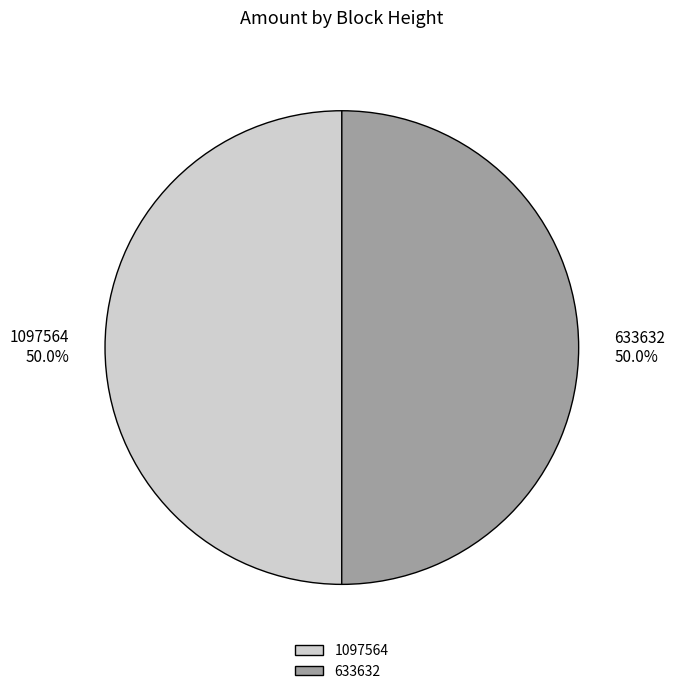

Approximately how many times larger is the value at 633632 compared to 1097564?

1.0